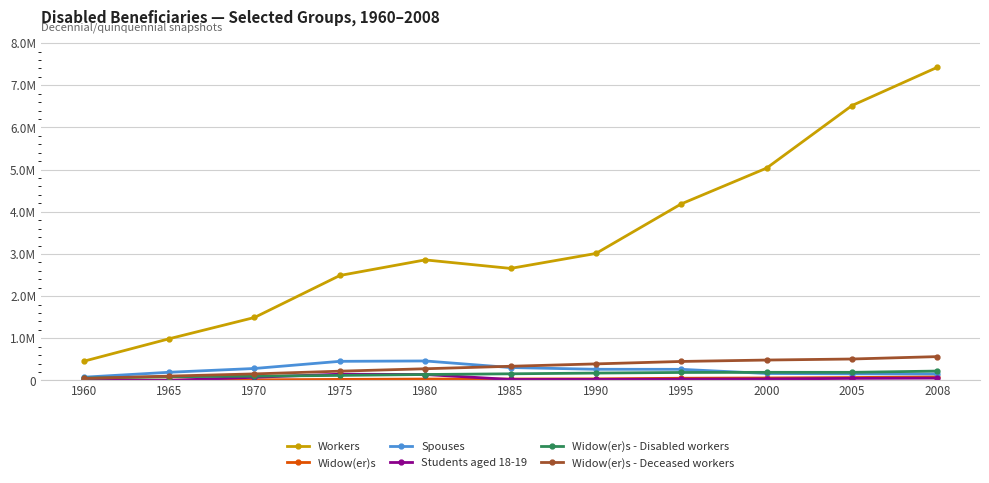

True or false: Widow(er)s and Students aged 18-19 intersect in this chart.

True